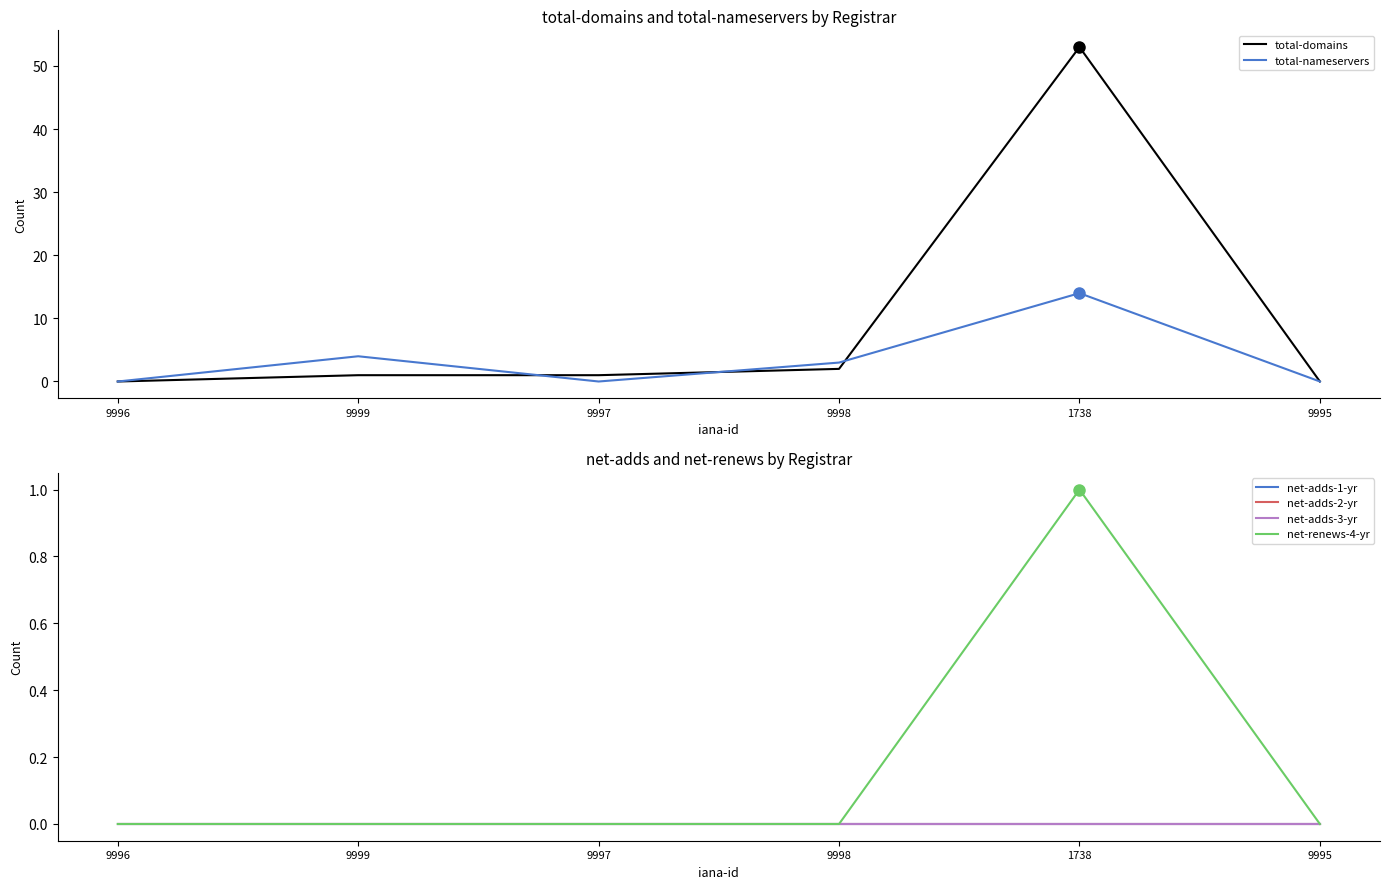

True or false: total-domains and net-adds-1-yr cross at least once.

False